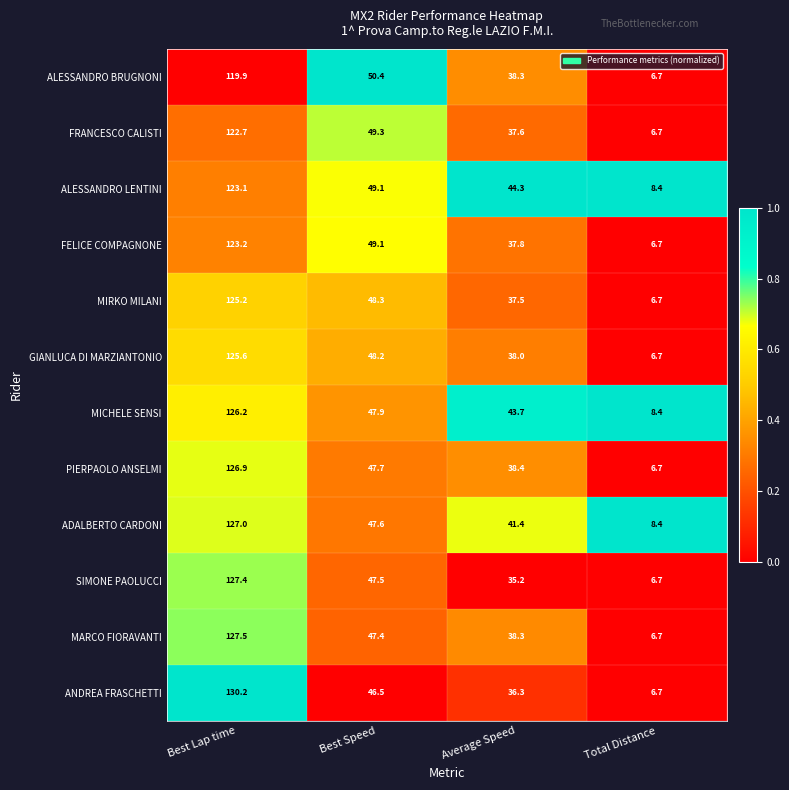

How many distinct data groups are displayed?

12